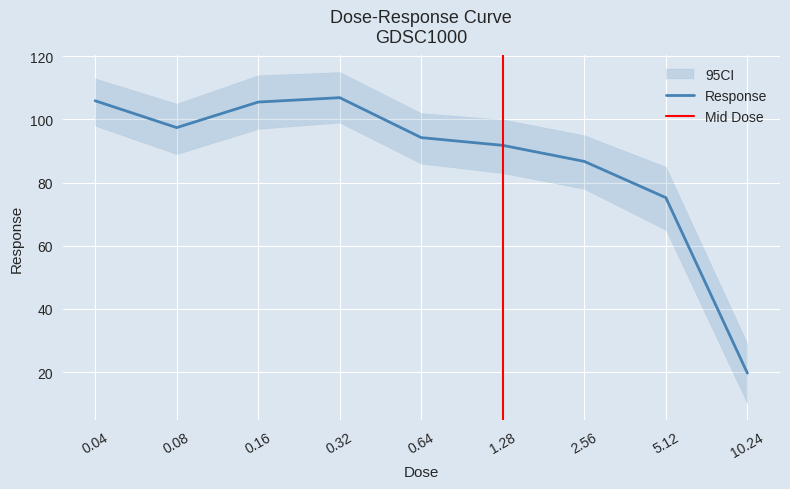

What is the value of the 6th point from the left?

91.8